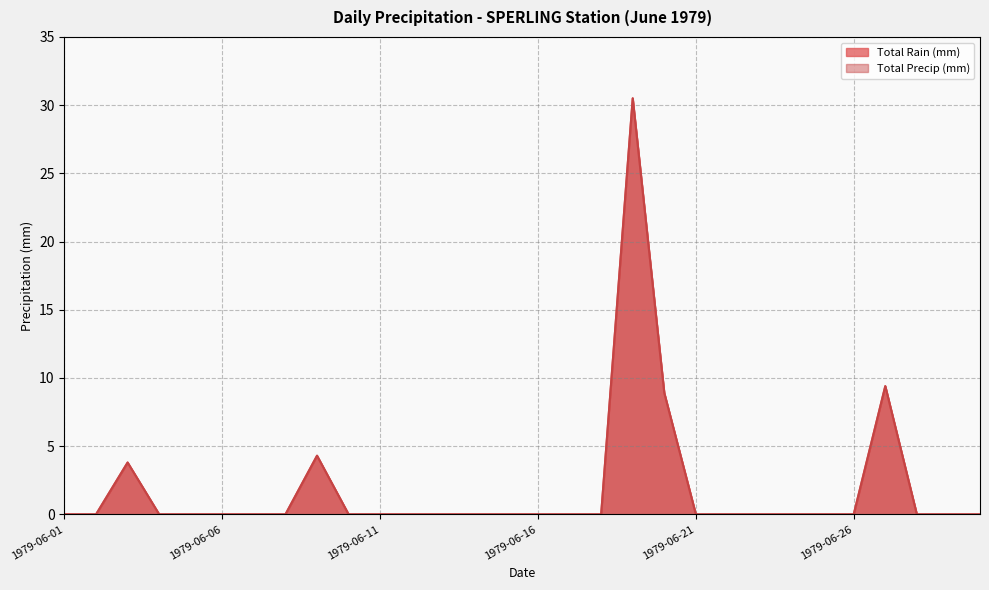

True or false: Total Rain (mm) and Total Precip (mm) intersect in this chart.

False